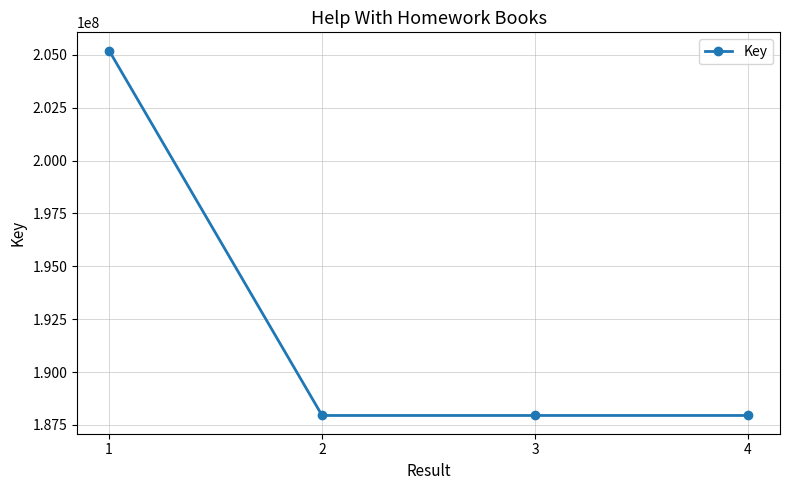

What is the average value?

192260505